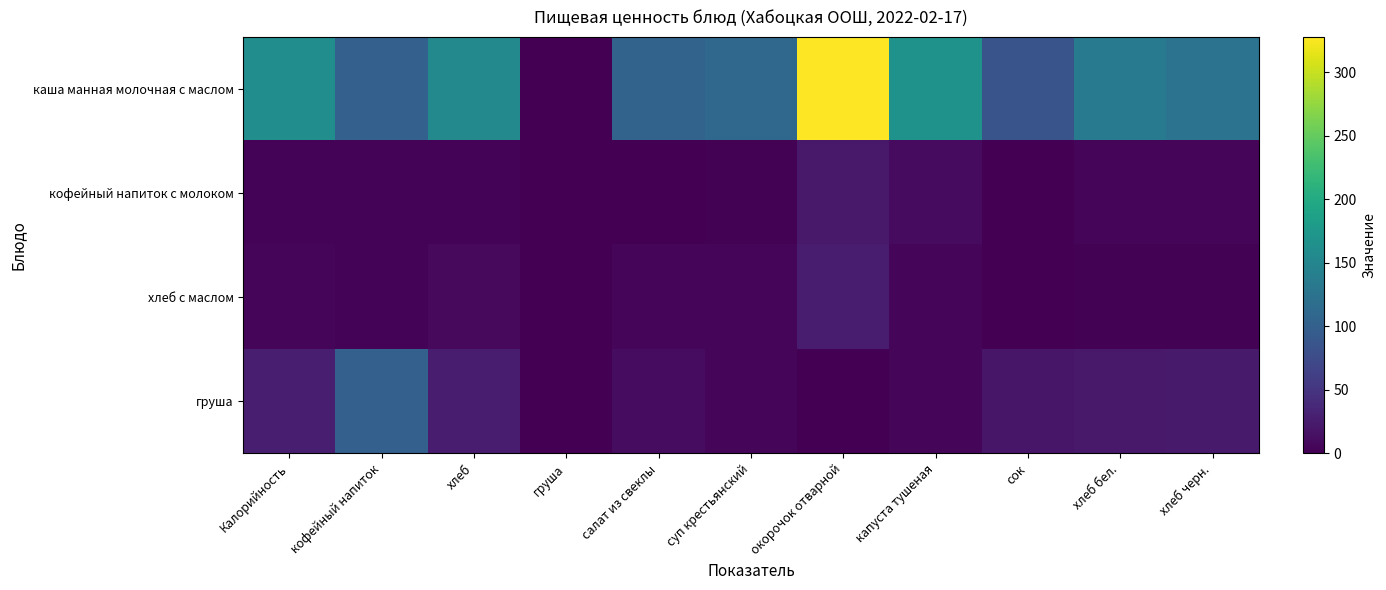

What is the total value across all series at кофейный напиток?

207.0